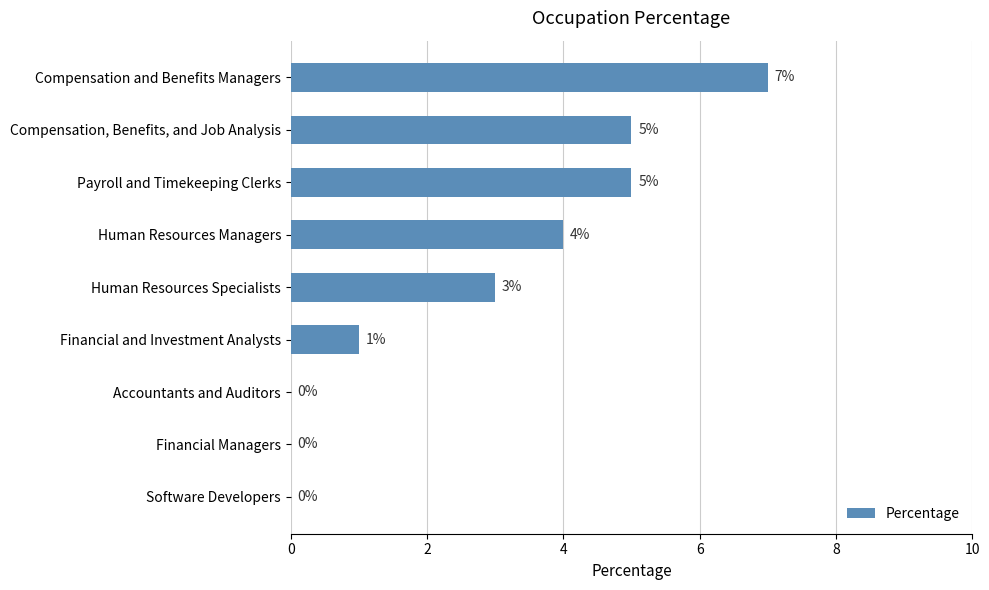

What is the average value?

3